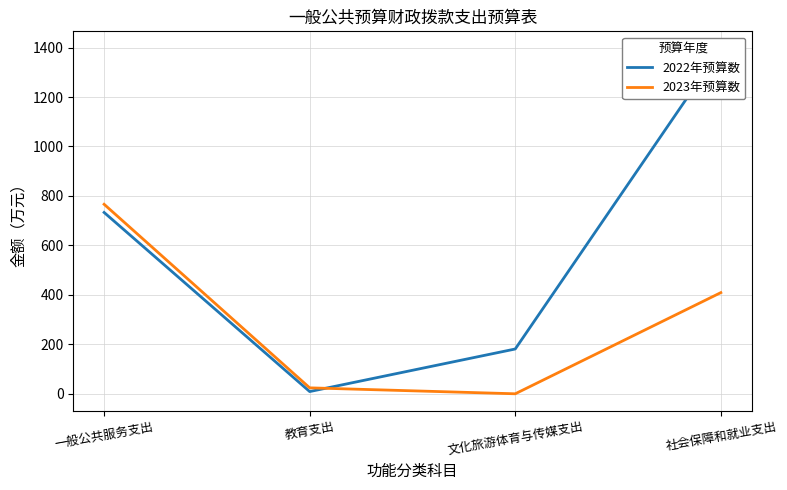

Where is the first local minimum for 2023年预算数?

文化旅游体育与传媒支出